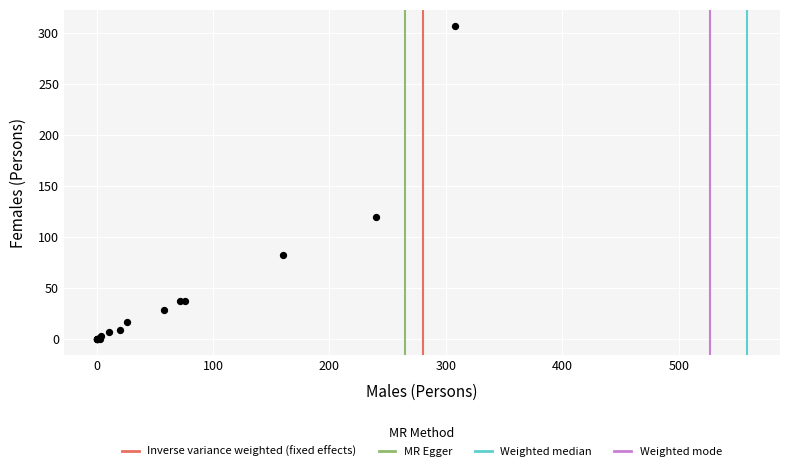

What Y value in the scatter plot is closest to 153?

120